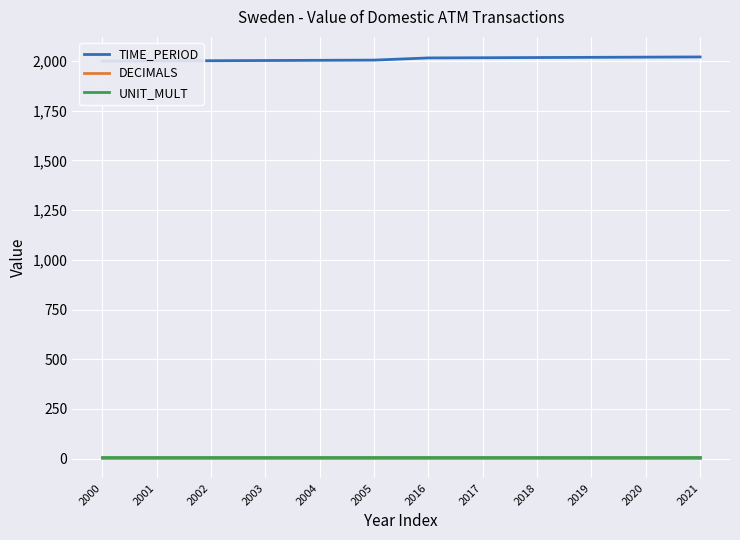

At how many categories does at least one series exceed 1320?

12